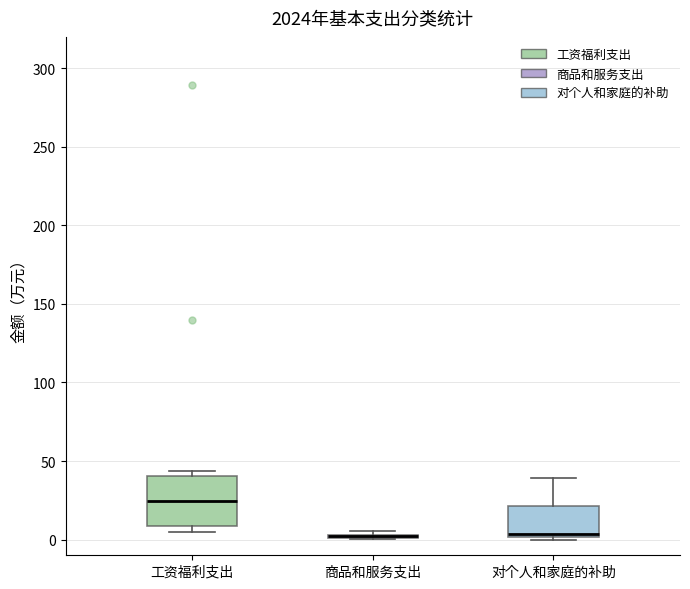

Reading left to right, transcribe this box plot: for each box, give where its median line is, the range the box spans, and where its two whiskers end, as read against the y-axis. The values are not printed on the chart, so give them approximately, as read against the axis.

工资福利支出: median 25, box 10 to 40, whiskers 5 to 45
商品和服务支出: box collapsed to a line at 0, whiskers 0 to 5
对个人和家庭的补助: median 5, box 0 to 20, whiskers 0 (just below the box's lower edge) to 40